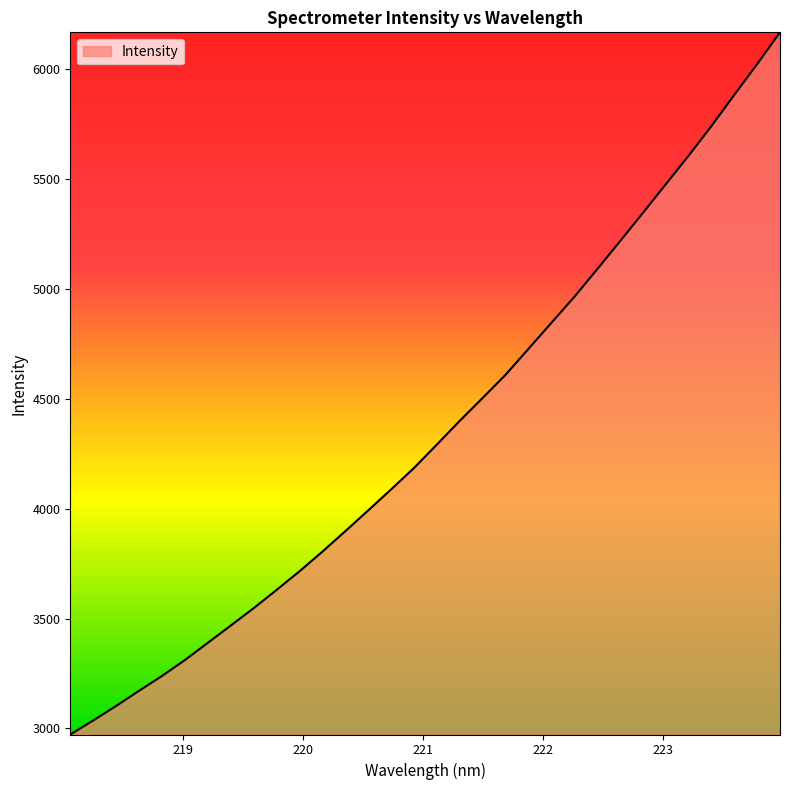

How many values exceed 4292?

16